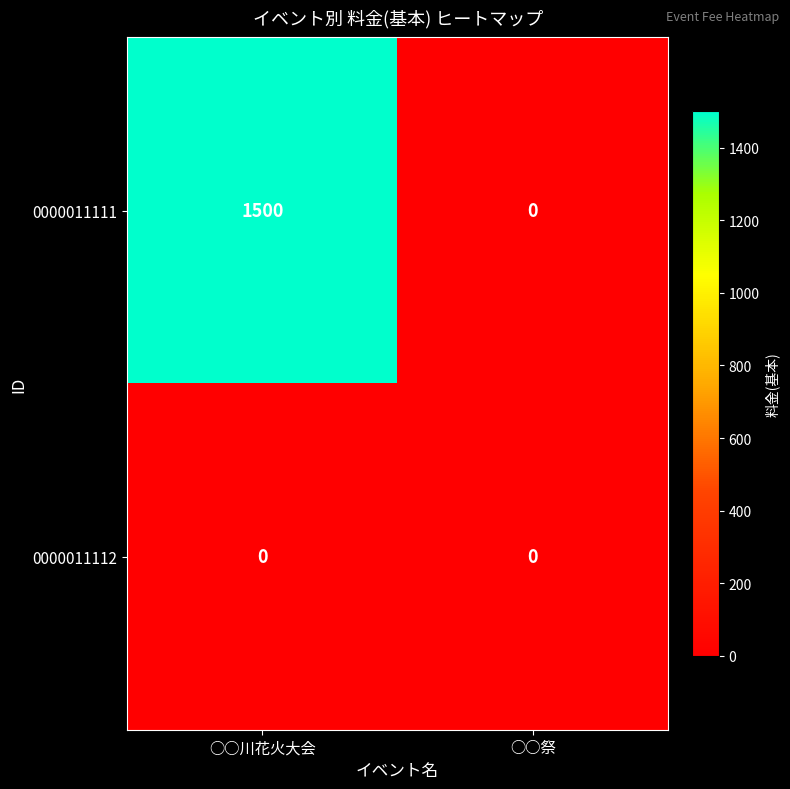

What is the average value of the 0000011111 series?

750